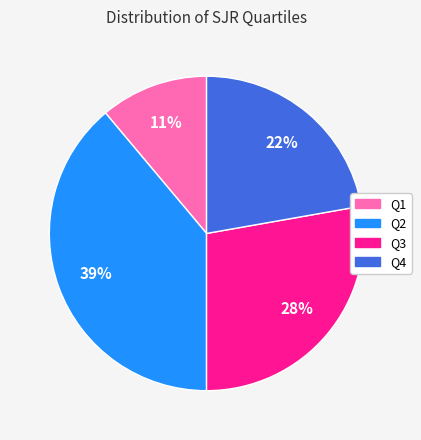

Approximately how many times larger is the value at Q3 compared to Q2?

0.7